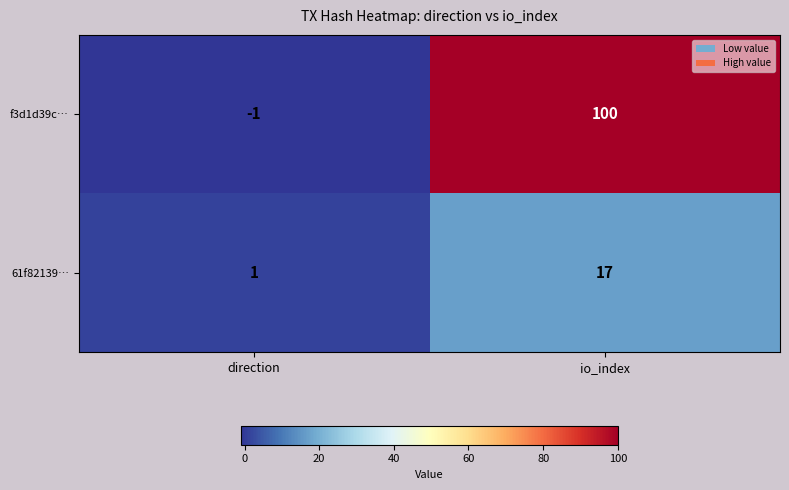

Which series has the largest range (max minus min)?

f3d1d39c…